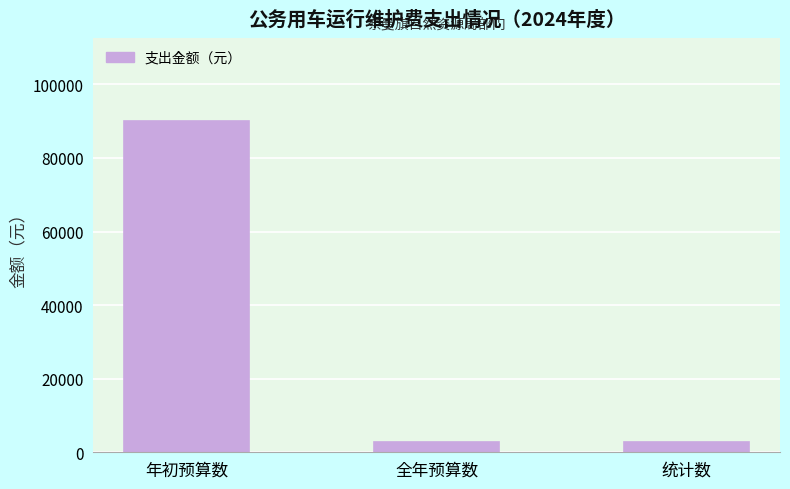

Reading left to right, transcribe all the data shown in this chart.

90000.0	2665.9	2665.9